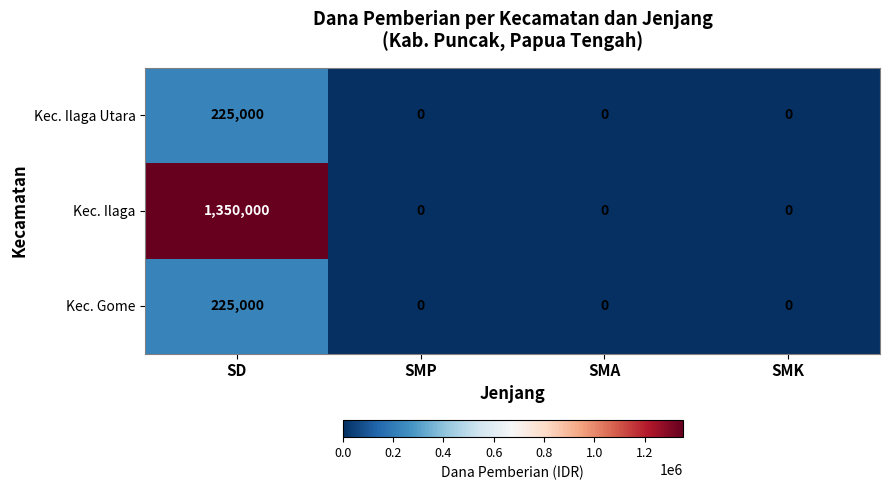

How many Kec. Gome values are between 0 and 225000?

4